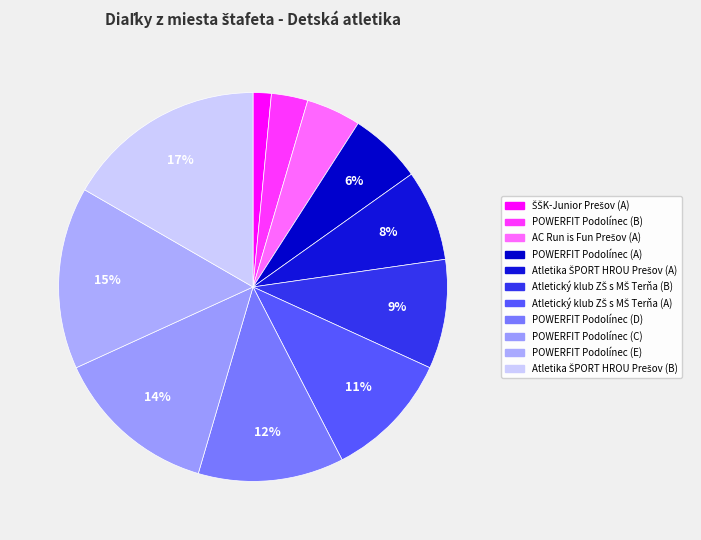

How much of the chart is everything except POWERFIT Podolínec (C)?

86.4%